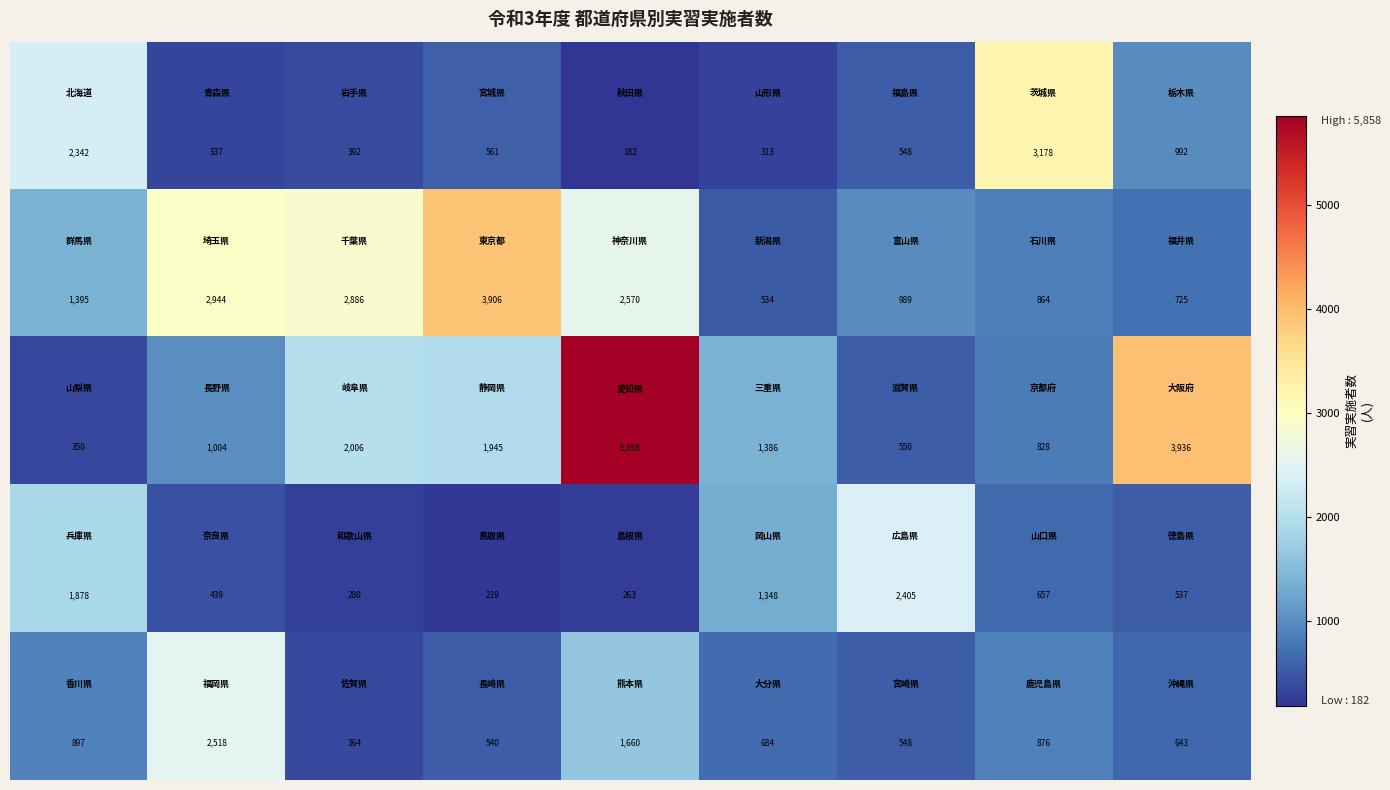

What is the maximum value shown in the chart?

5858